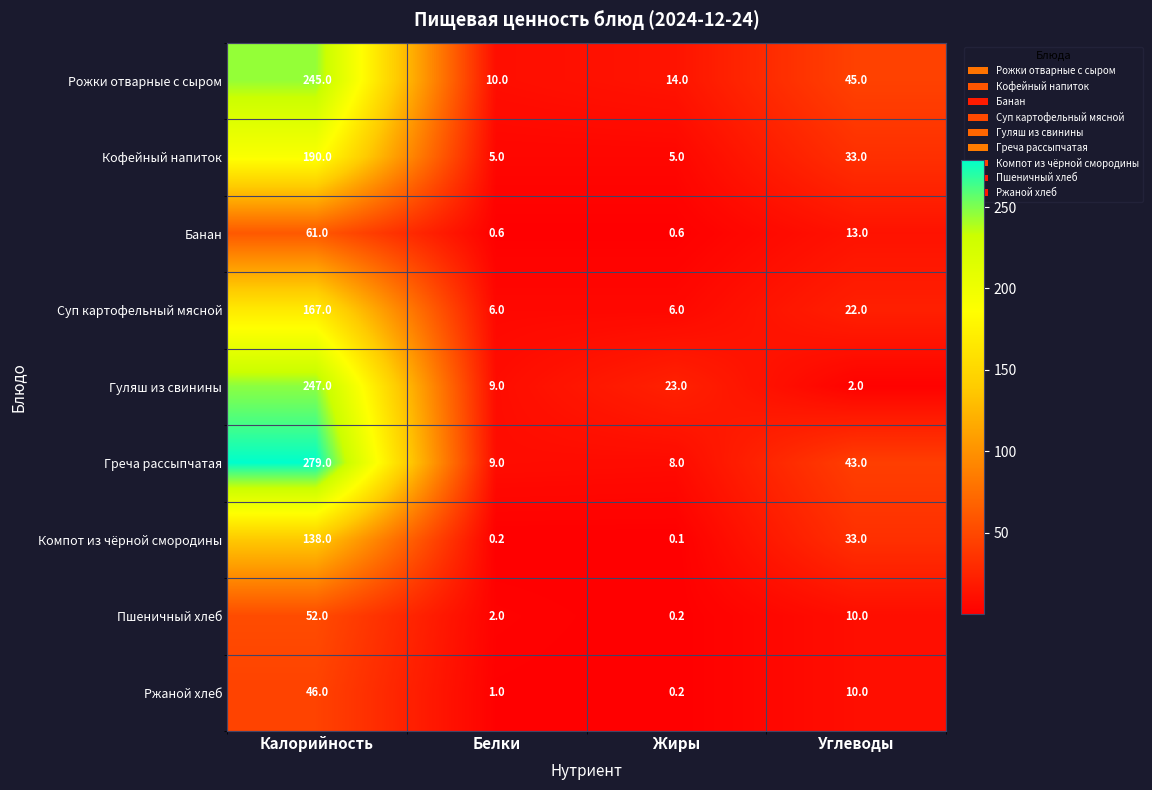

The value of Компот из чёрной смородины at Углеводы is 33.0. True or false?

True